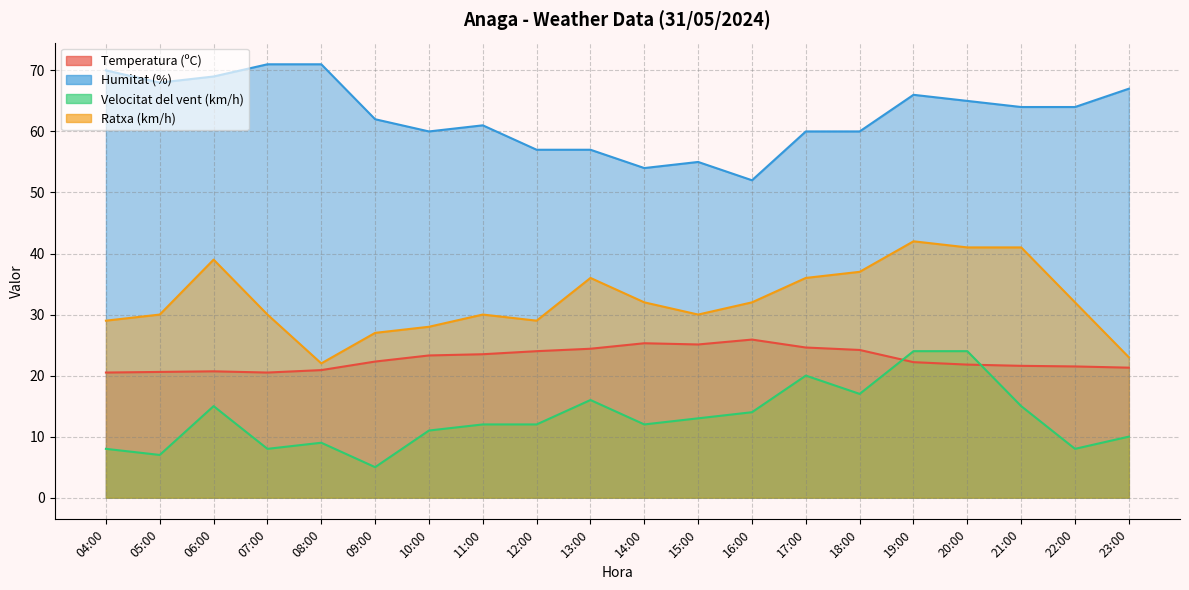

Which category has the highest value in the Humitat (%) series?

07:00